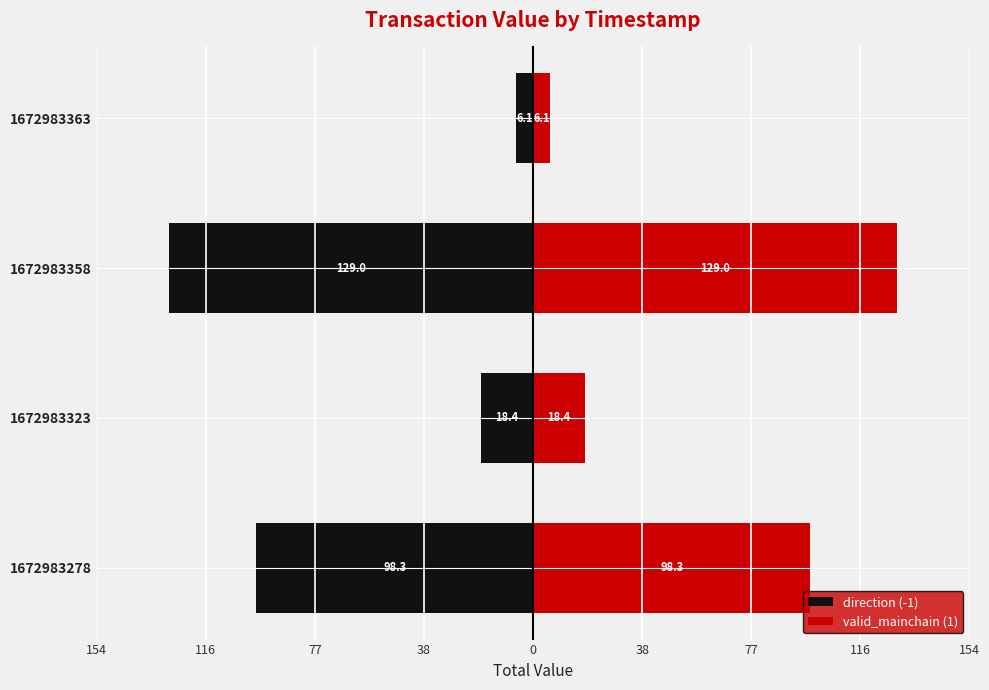

What is the value of the valid_mainchain (1) bar at the 3rd from the left?

129.0